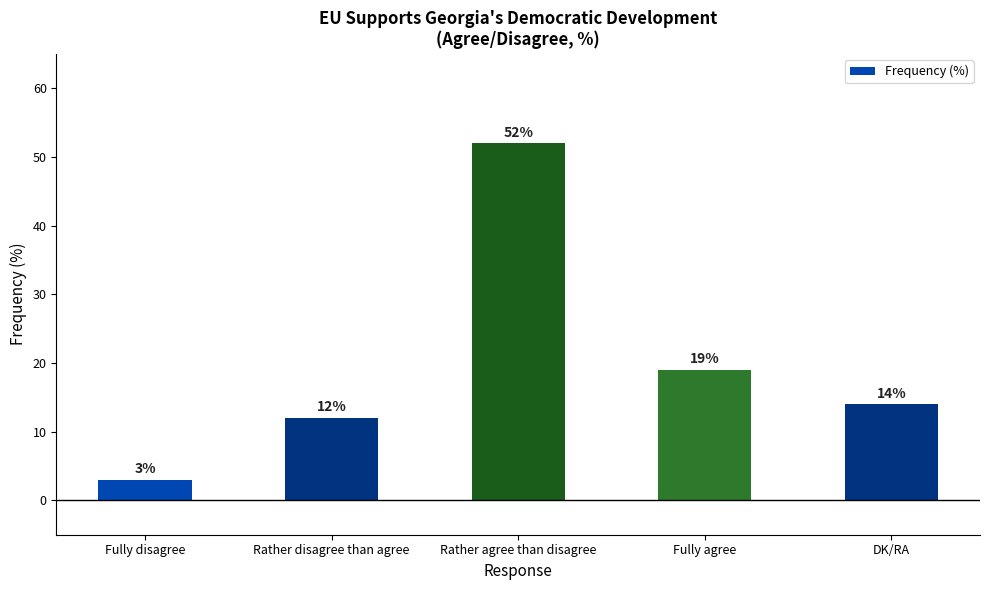

Reading left to right, what are all the values shown in this chart?

Fully disagree=3	Rather disagree than agree=12	Rather agree than disagree=52	Fully agree=19	DK/RA=14